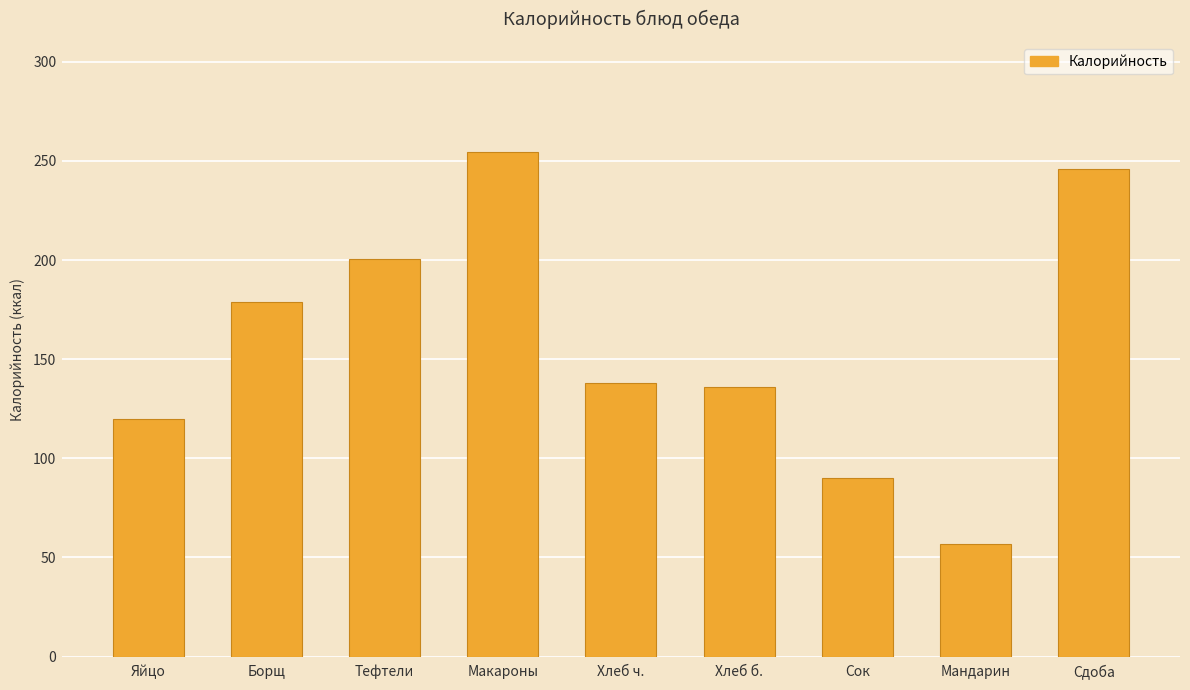

Reading right to left, transcribe all the data shown in this chart.

246.0	57.0	90.0	136.0	138.0	254.4	200.4	178.8	120.0